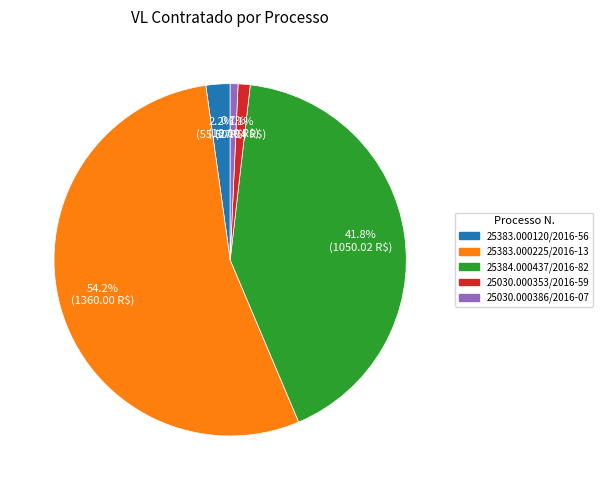

Combined, what portion of the pie is 25384.000437/2016-82 and 25030.000386/2016-07?

42.5%